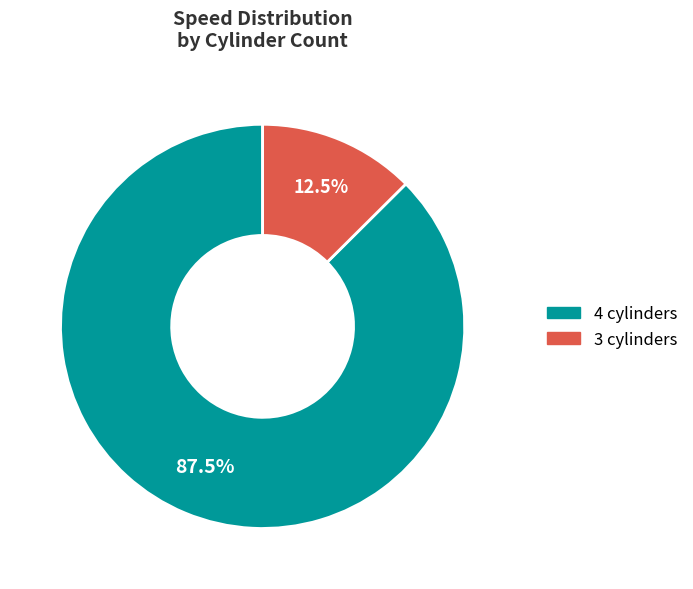

Is there a majority slice in this chart?

Yes